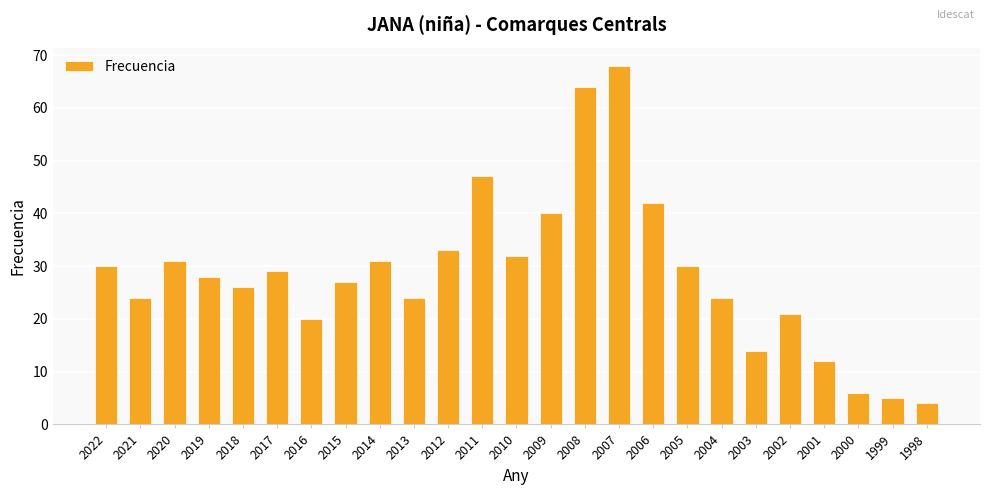

What is the difference between the values at 2012 and 2009?

7